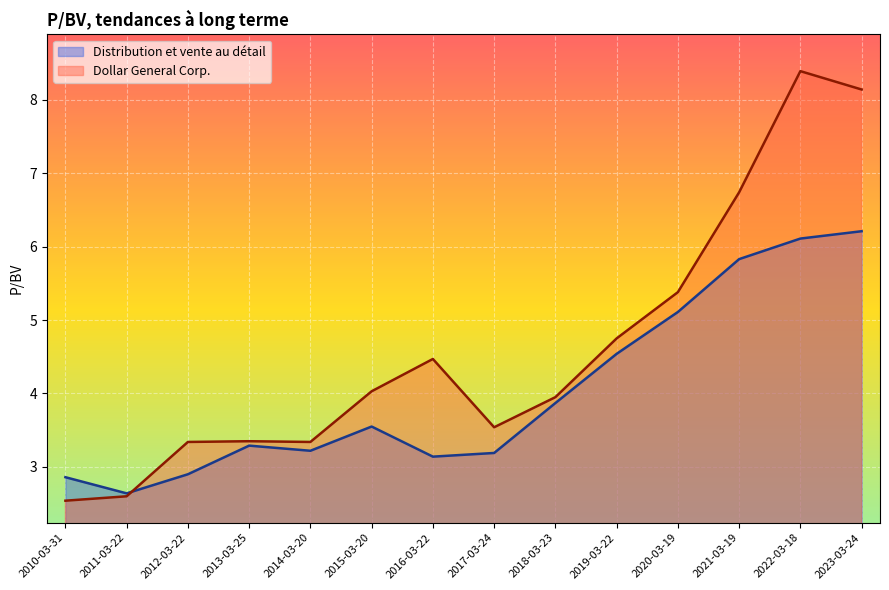

Which series has the widest spread of values?

Dollar General Corp.